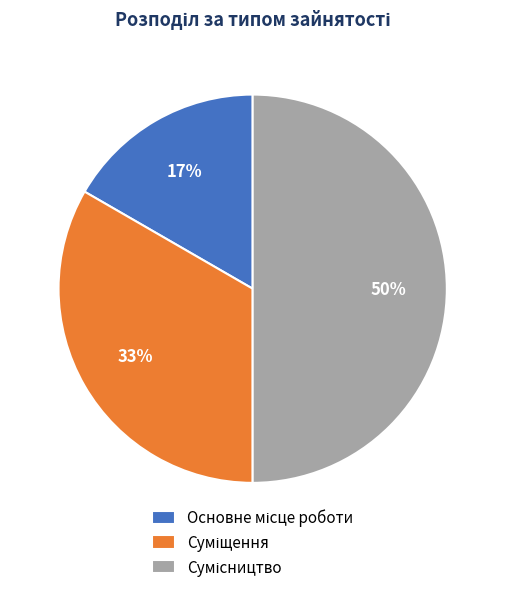

To the nearest percent, what is the average slice percentage?

33%